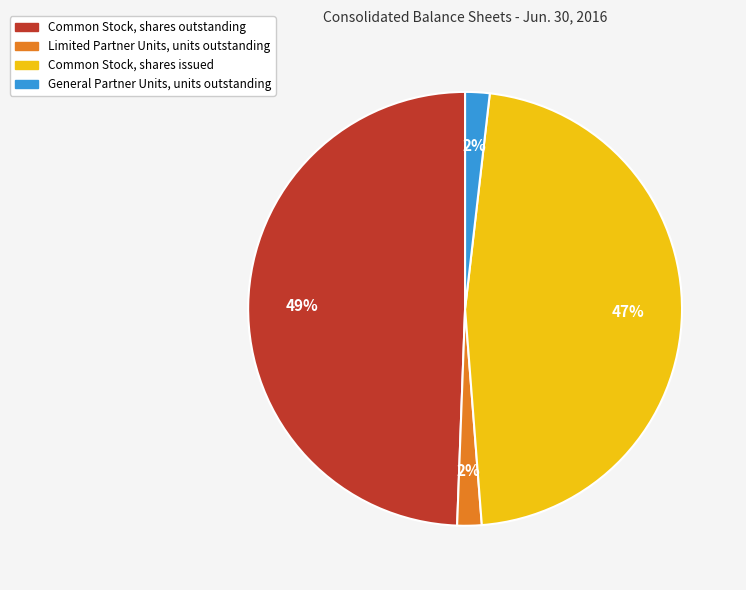

Combined, do Common Stock, shares outstanding and General Partner Units, units outstanding account for over 50%?

Yes